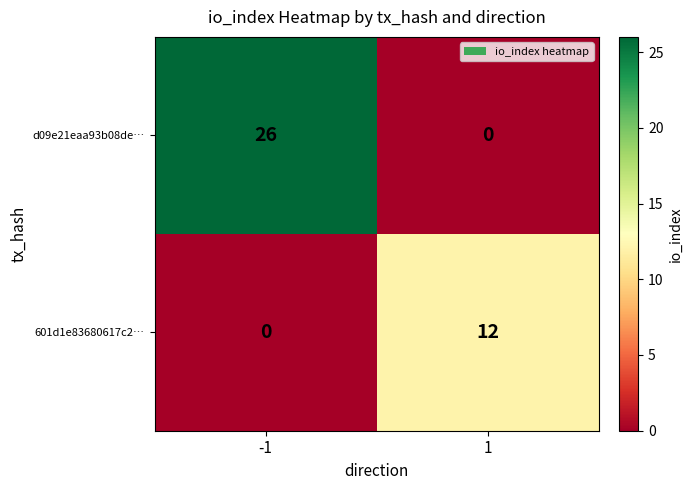

The value of 601d1e83680617c2… at 1 is 12. True or false?

True